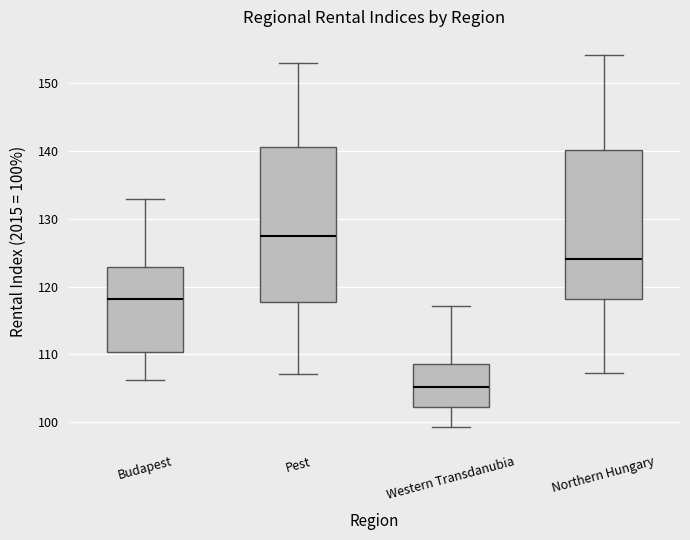

Which box has the lowest median line?

Western Transdanubia